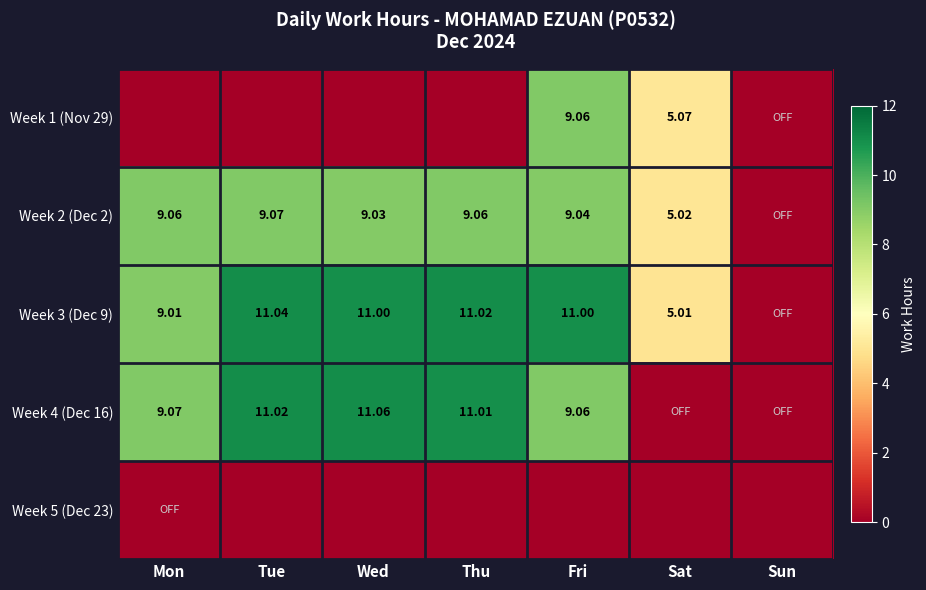

Is the value of Week 3 (Dec 9) at Sat greater than the value of Week 2 (Dec 2) at Thu?

No